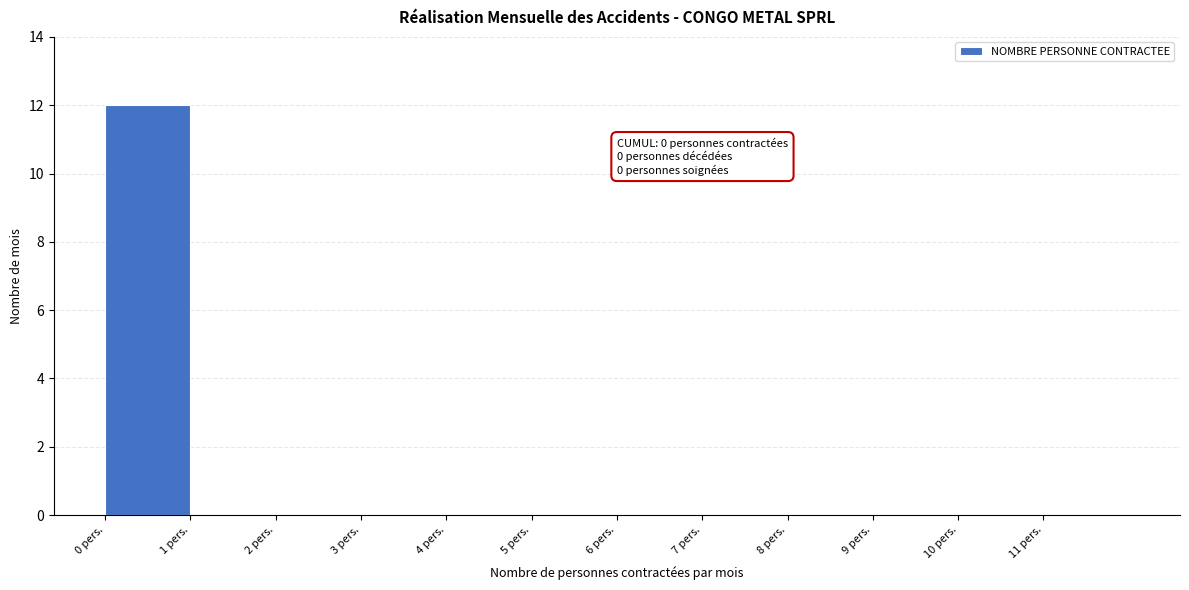

Which range on the x-axis has the tallest bar?

0 to 1